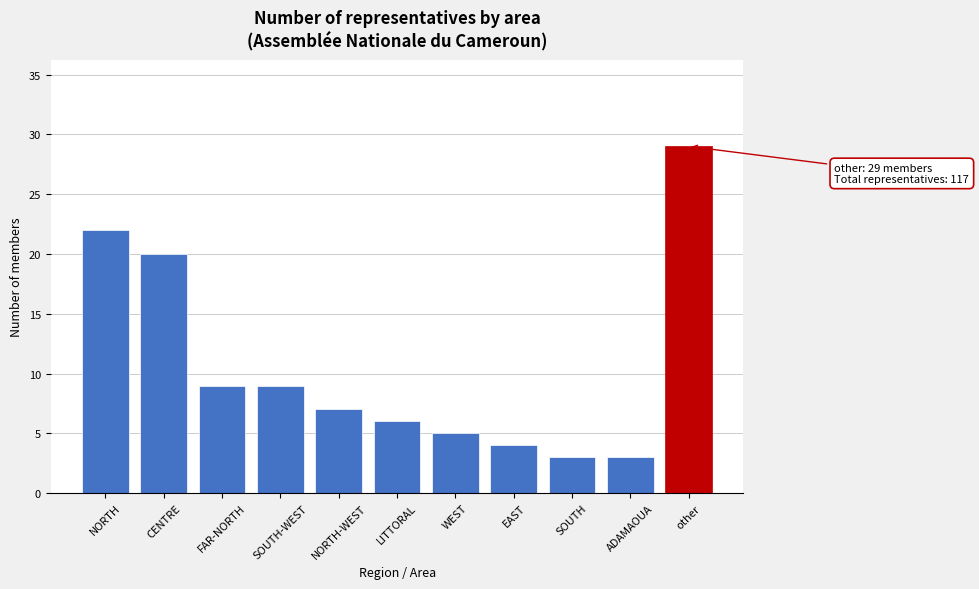

Reading right to left, list all the values displayed in this chart.

29	3	3	4	5	6	7	9	9	20	22